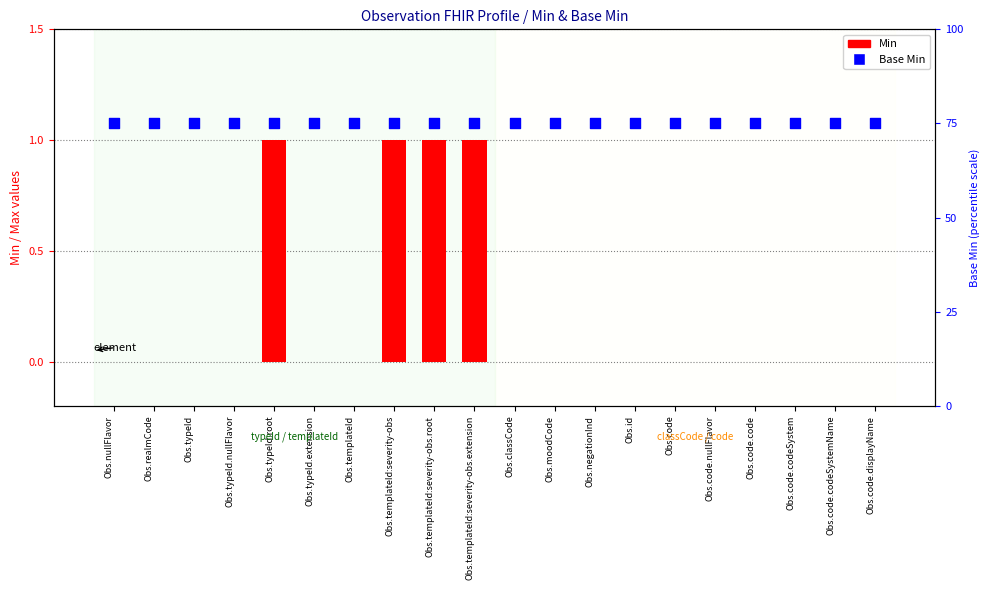

At which category is the sum across all series the highest?

Obs.typeId.root